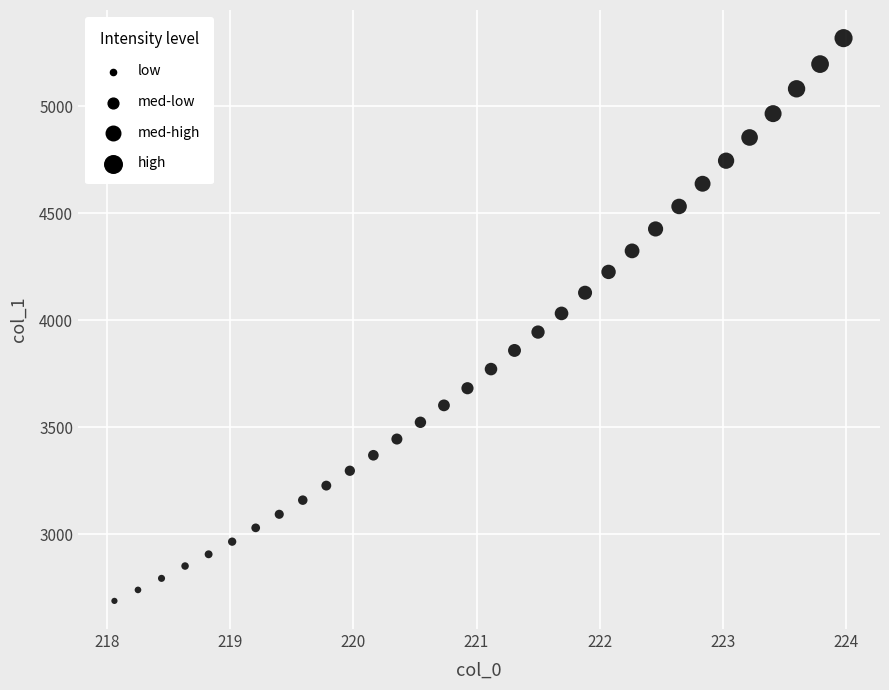

What is the range of Y values (max minus min)?

2629.3